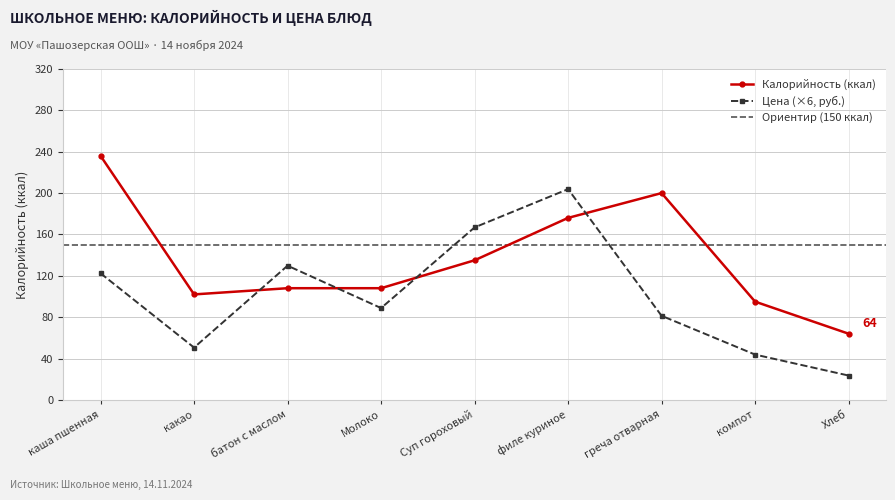

What is the label of the 5th point from the left?

Суп гороховый